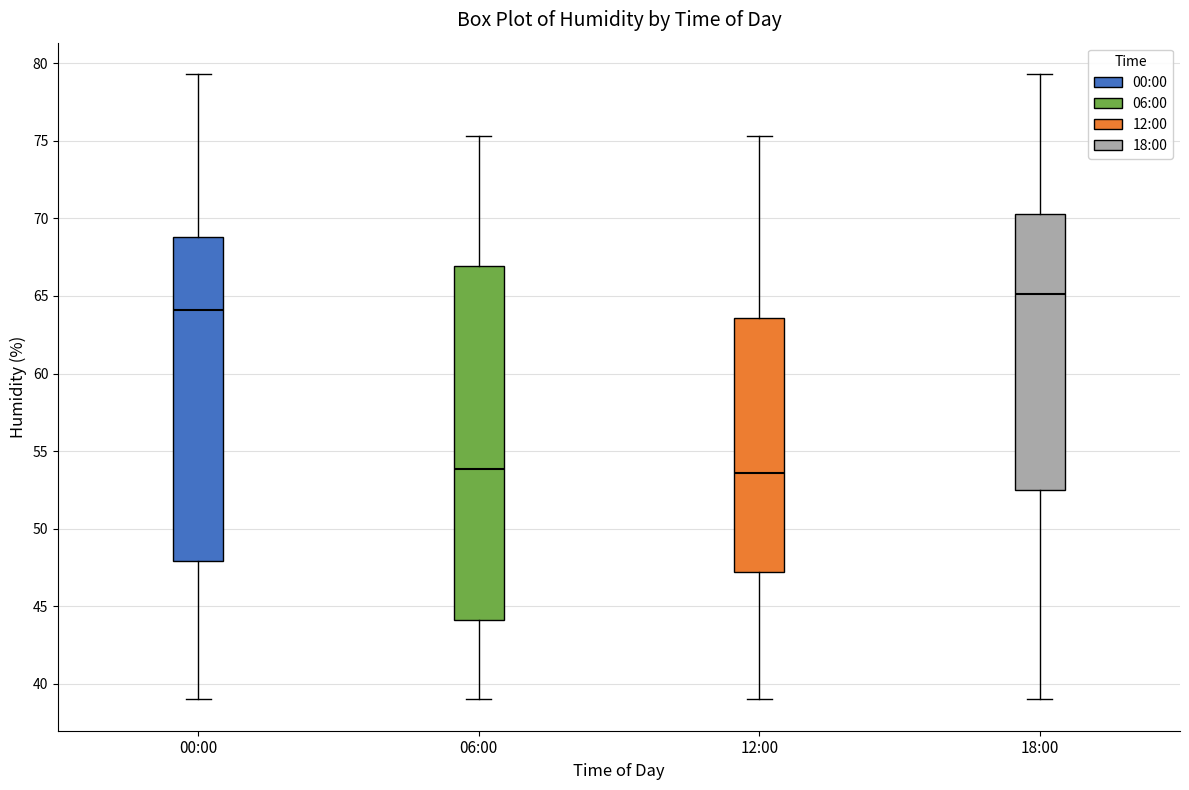

Which box's median line is the highest?

18:00